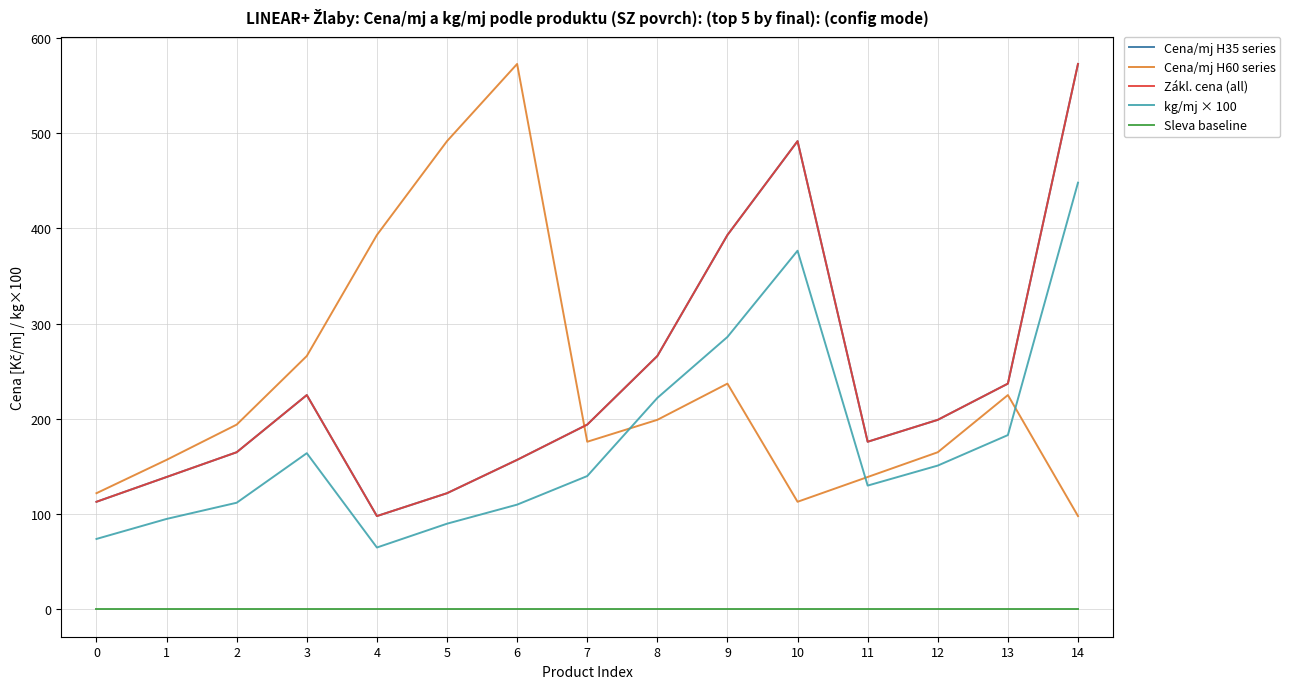

Does the chart have visible grid lines?

Yes